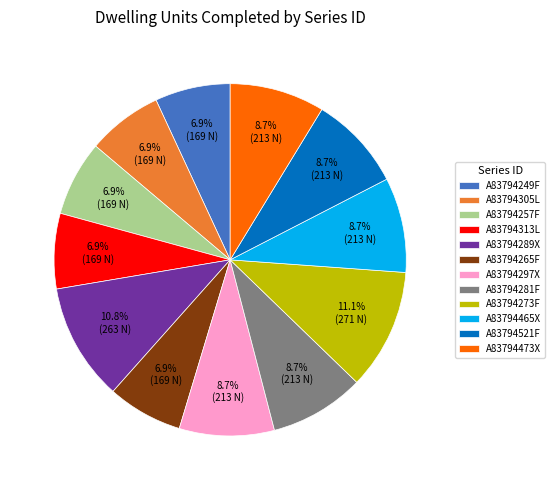

To the nearest percent, what is the difference between the A83794273F and A83794249F slice percentages?

4%